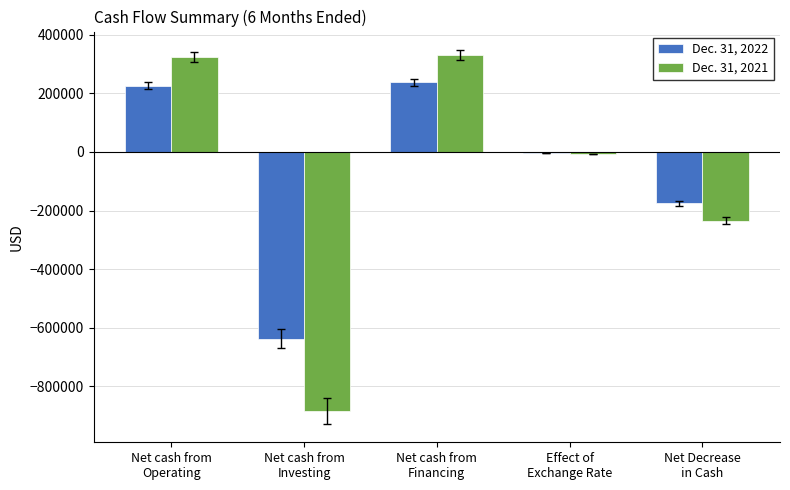

What is the sum of all Dec. 31, 2022 values?

-350260